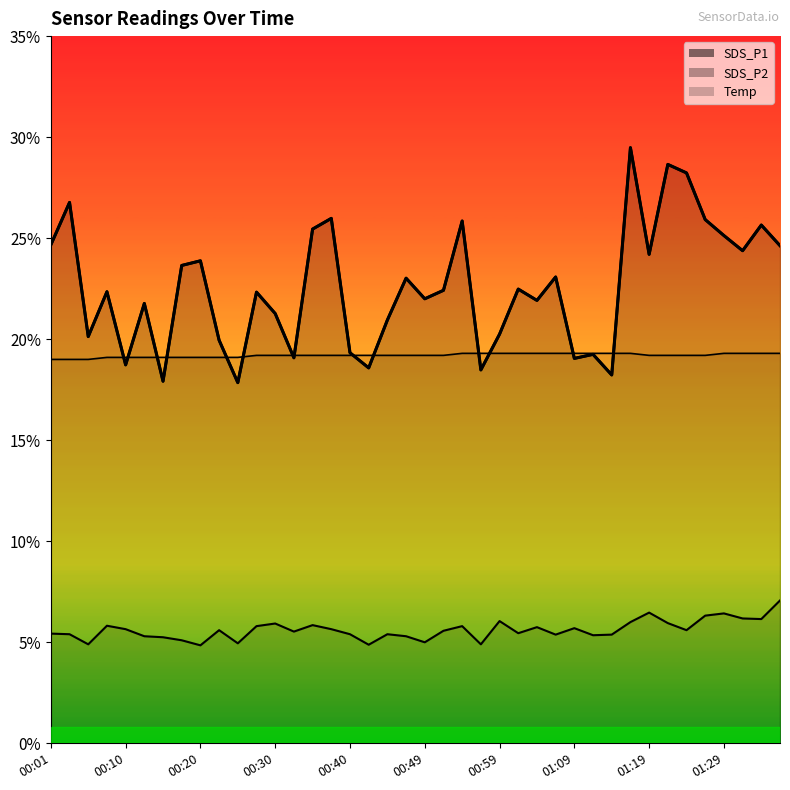

True or false: SDS_P2 and SDS_P1 intersect in this chart.

False